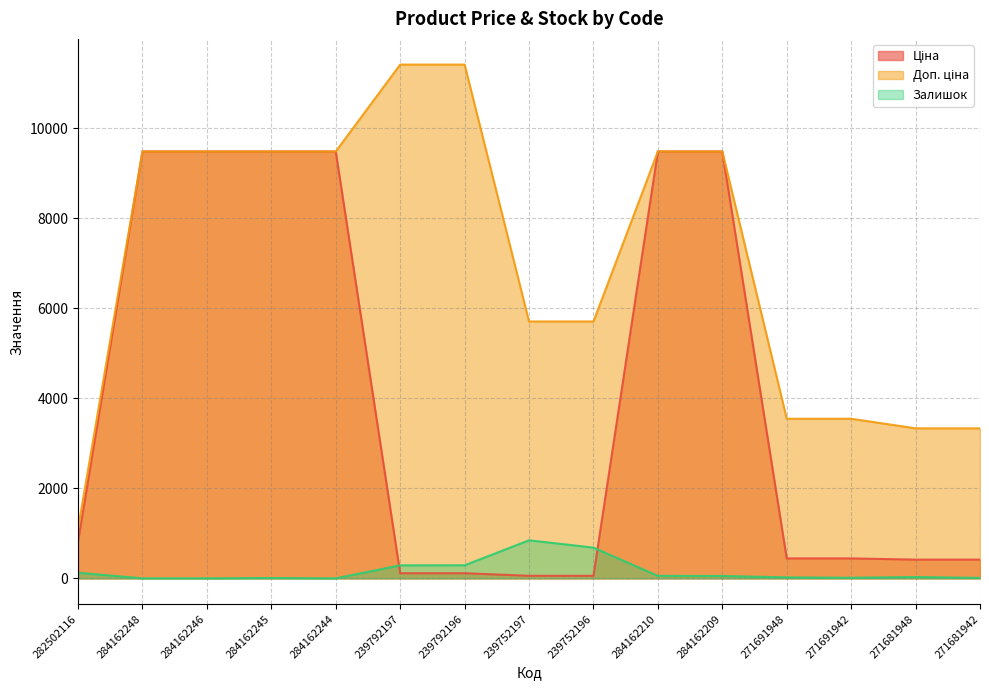

What is the approximate value of Ціна at 271691942?

443.1